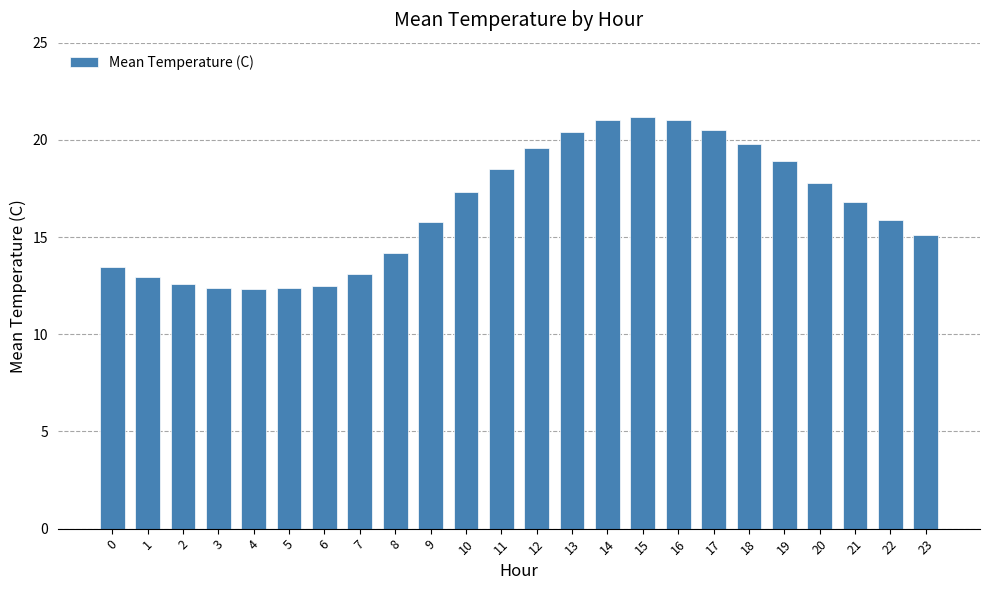

What is the value of the 3rd bar from the left?

12.6